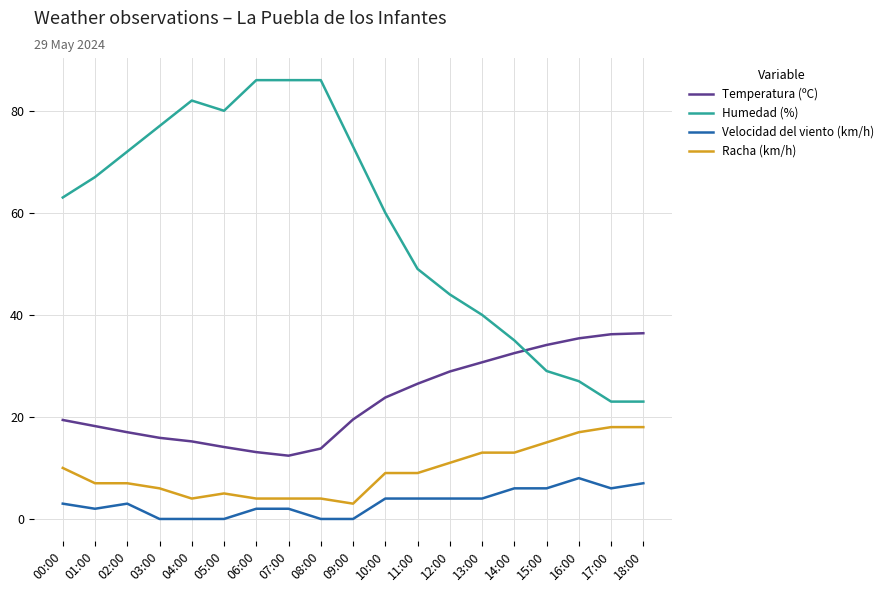

List the series in order of their peak value, highest first.

Humedad (%), Temperatura (ºC), Racha (km/h), Velocidad del viento (km/h)